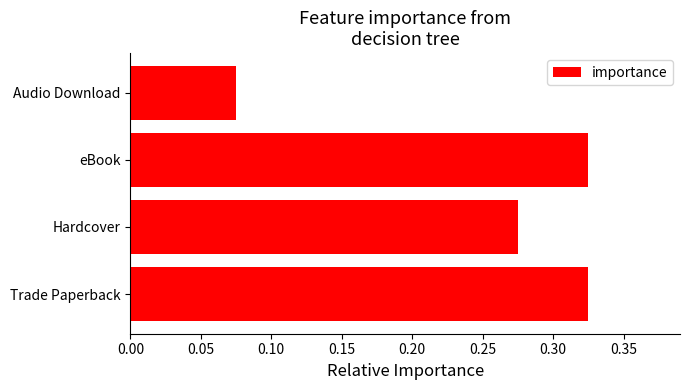

What is the sum of the values at Audio Download and Hardcover?

0.4